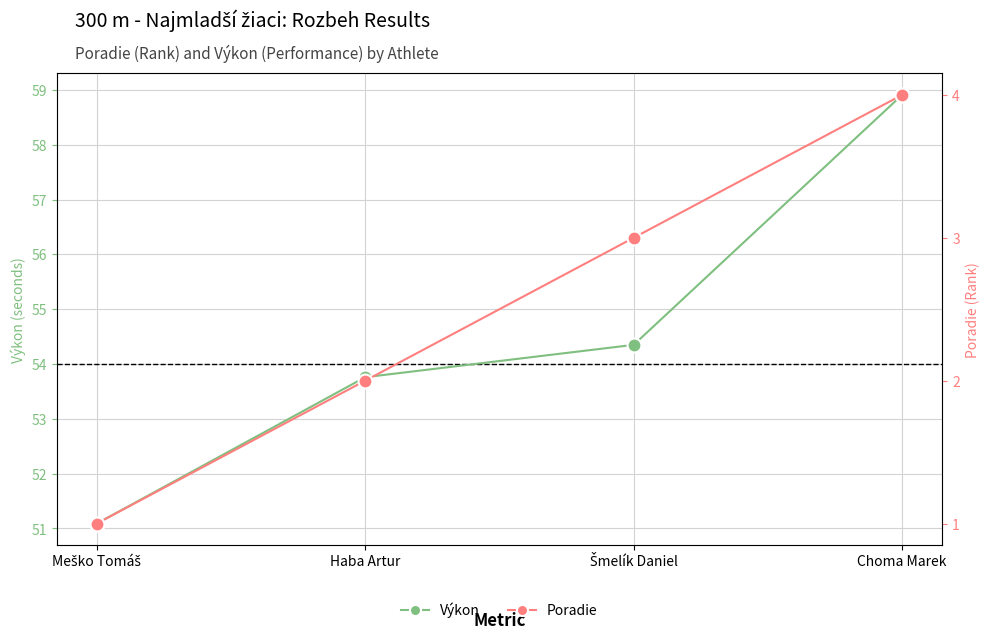

List the series in order of their peak value, highest first.

Výkon, Poradie